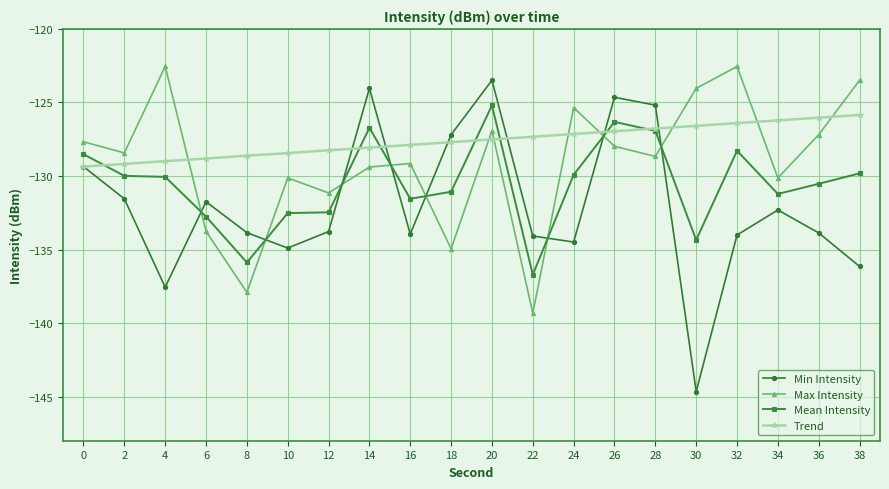

How many intersections are there between Max Intensity and Min Intensity?

8